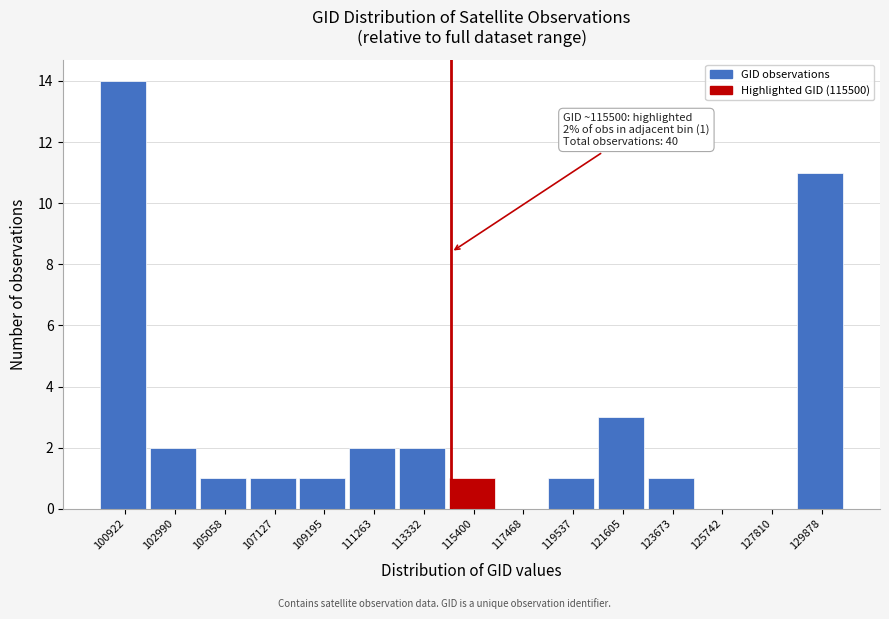

Reading left to right, extract all data points from this chart.

100922=14	102990=2	105058=1	107127=1	109195=1	111263=2	113332=2	115400=1	117468=0	119537=1	121605=3	123673=1	125742=0	127810=0	129878=11